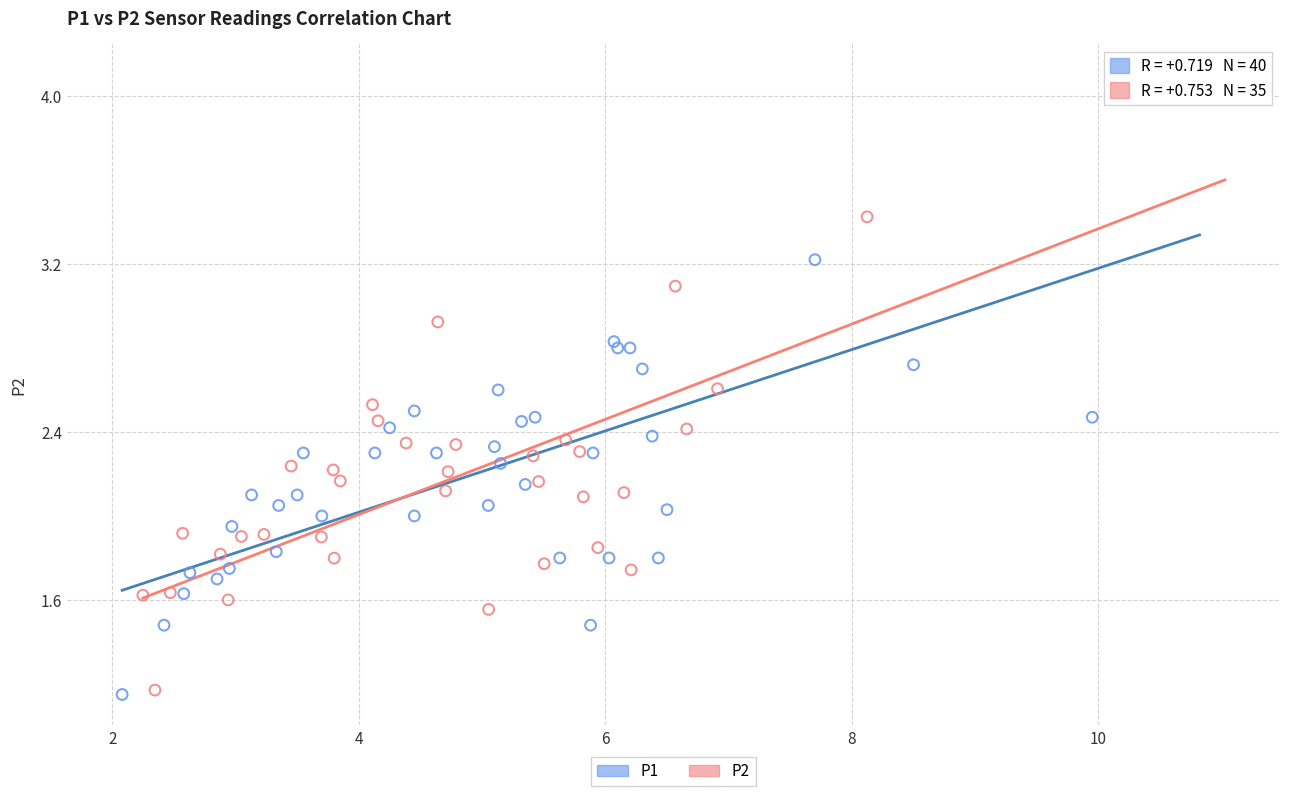

What are all the series names shown in the legend?

P1, P2